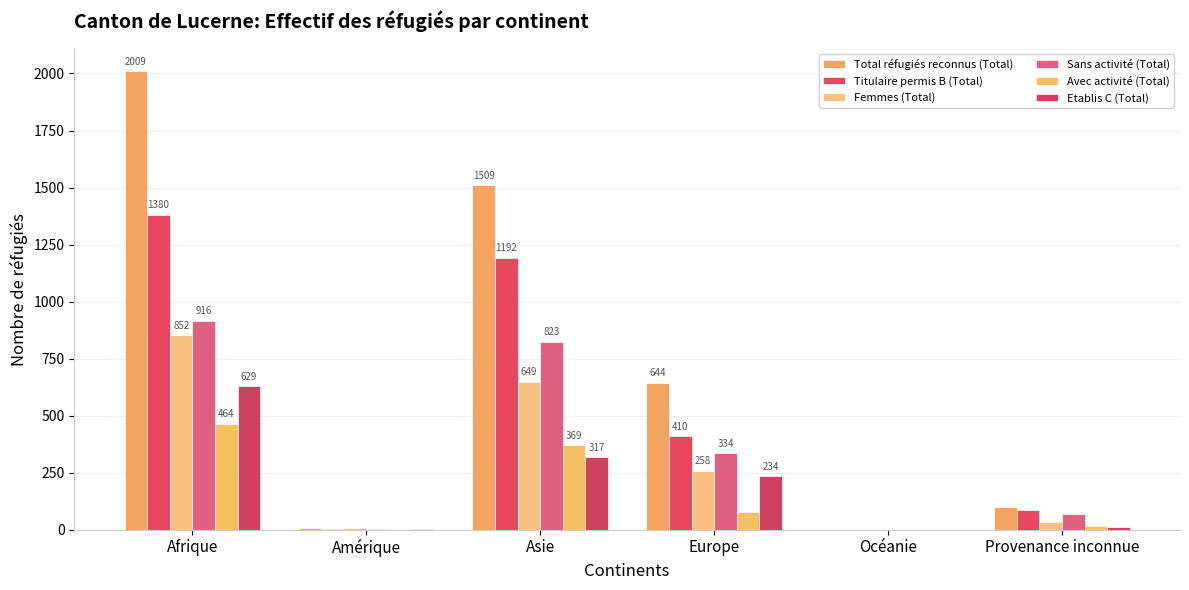

What is the label of the 5th bar from the right?

Amérique